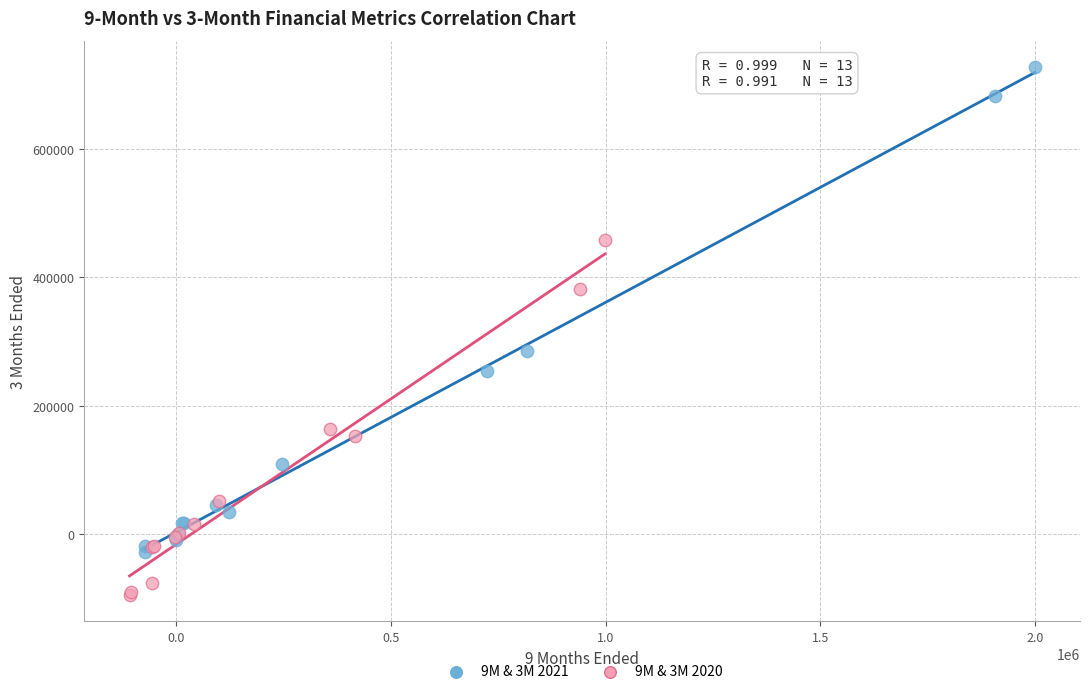

Which series has the largest Y range (max minus min)?

9M & 3M 2021